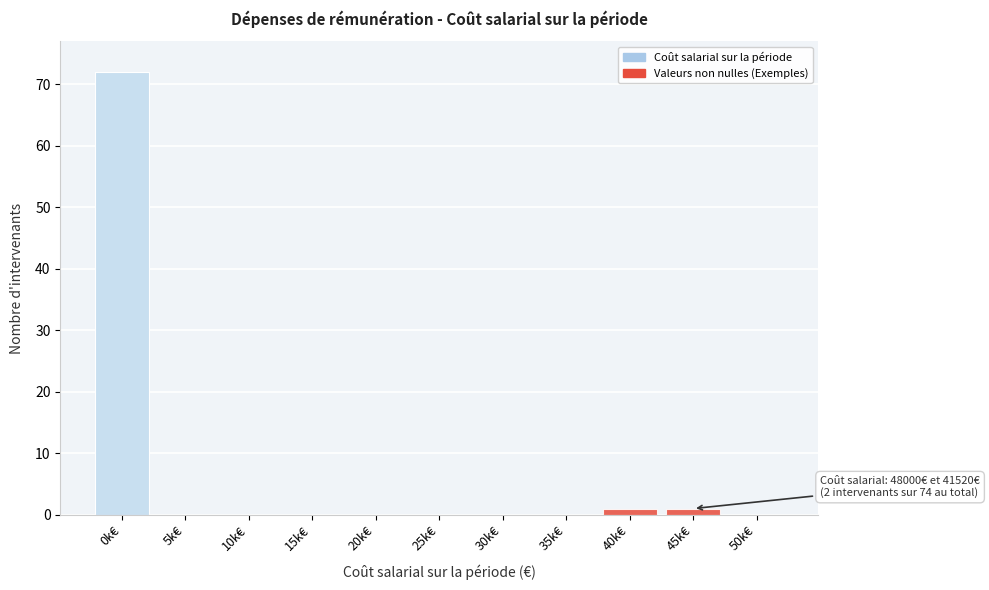

Reading left to right, extract all data points from this chart.

0k€=72	5k€=0	10k€=0	15k€=0	20k€=0	25k€=0	30k€=0	35k€=0	40k€=1	45k€=1	50k€=0